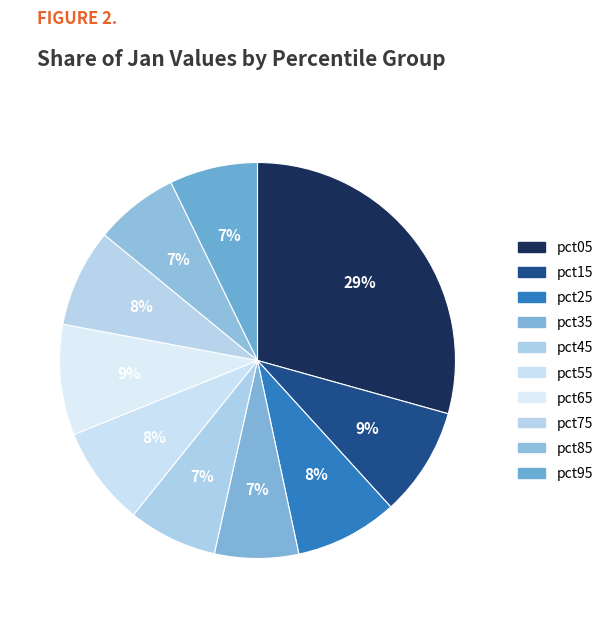

Which has a higher value, pct55 or pct05?

pct05